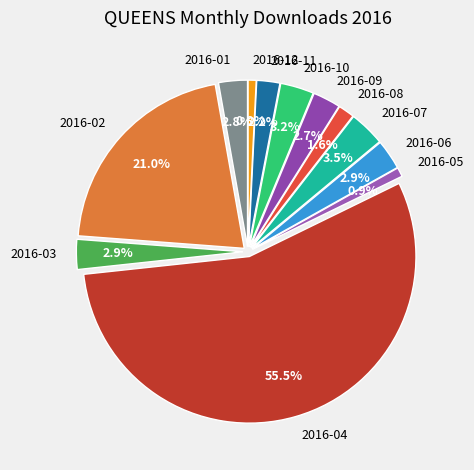

Count the number of slices in the pie.

12